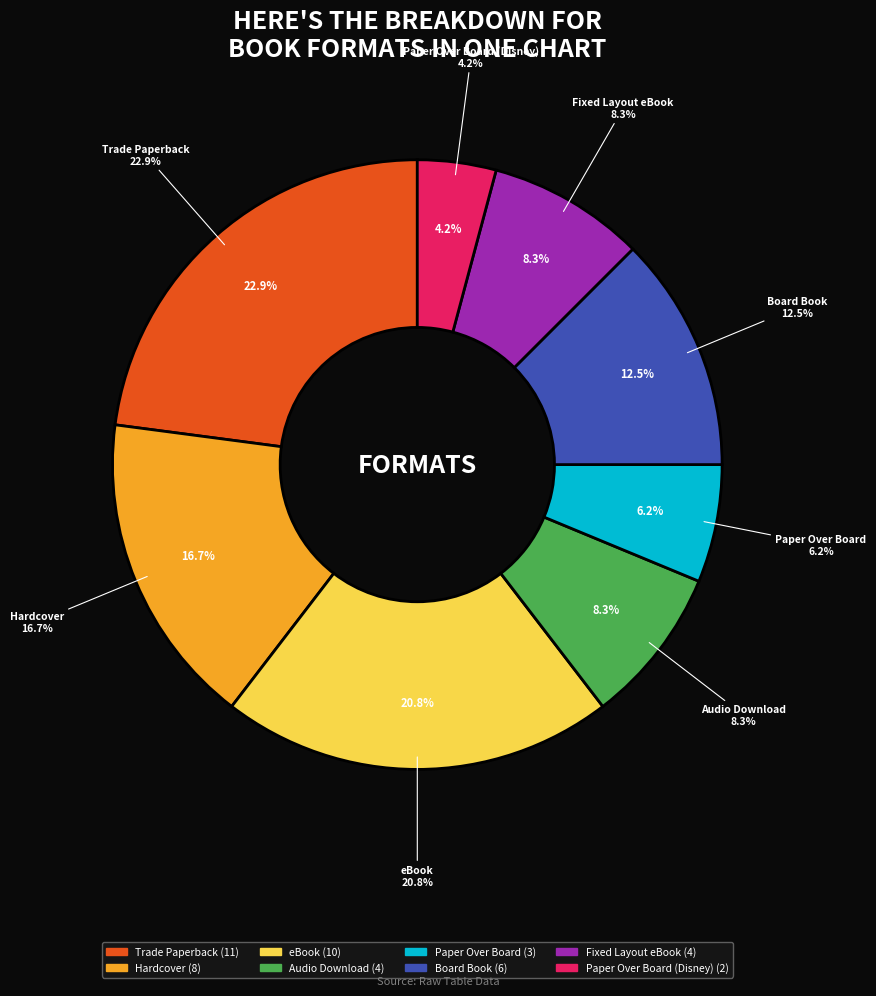

Is there any slice that represents more than half of the pie?

No